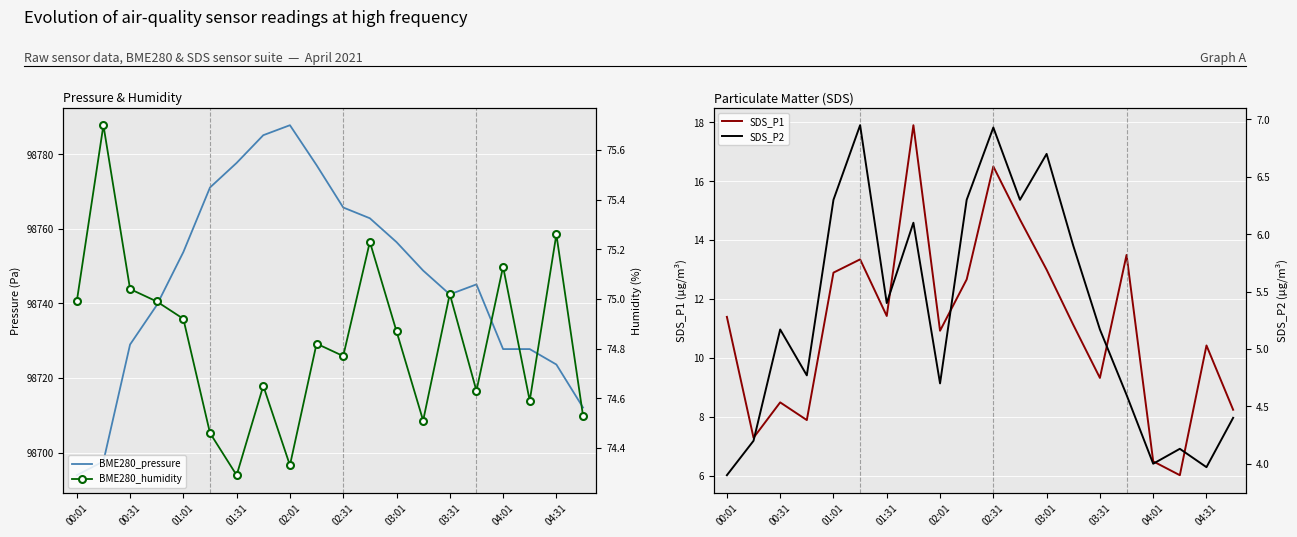

Reading right to left, extract all data points from this chart.

BME280_pressure: 98712.1	98723.6	98727.8	98727.8	98745.1	98742.4	98748.8	98756.4	98762.8	98765.7	98777.1	98787.8	98785.1	98777.7	98771.1	98753.8	98739.5	98729.0	98697.6	98693.9
BME280_humidity: 74.5	75.3	74.6	75.1	74.6	75.0	74.5	74.9	75.2	74.8	74.8	74.3	74.7	74.3	74.5	74.9	75.0	75.0	75.7	75.0
SDS_P1: 8.2	10.4	6.0	6.5	13.5	9.3	11.1	13.0	14.7	16.5	12.7	10.9	17.9	11.4	13.3	12.9	7.9	8.5	7.3	11.4
SDS_P2: 4.4	4.0	4.1	4.0	4.6	5.2	5.9	6.7	6.3	6.9	6.3	4.7	6.1	5.4	7.0	6.3	4.8	5.2	4.2	3.9